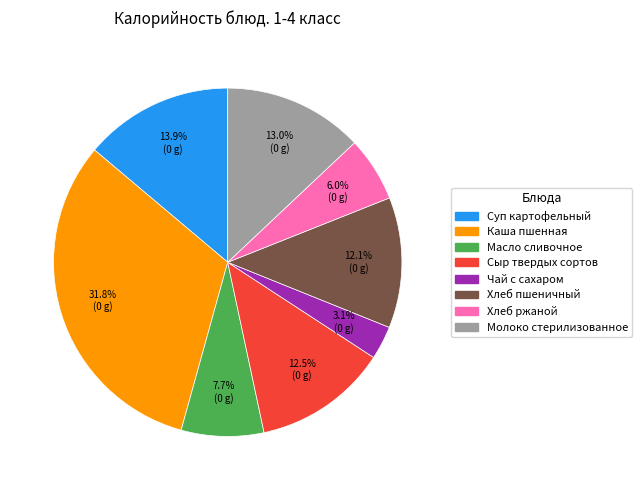

Is there a majority slice in this chart?

No